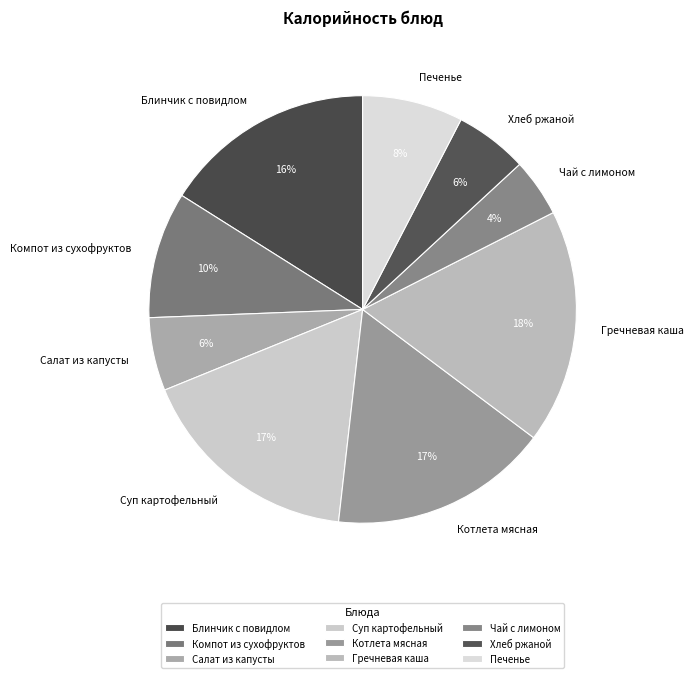

Do Гречневая каша and Хлеб ржаной together represent more than half of the pie?

No